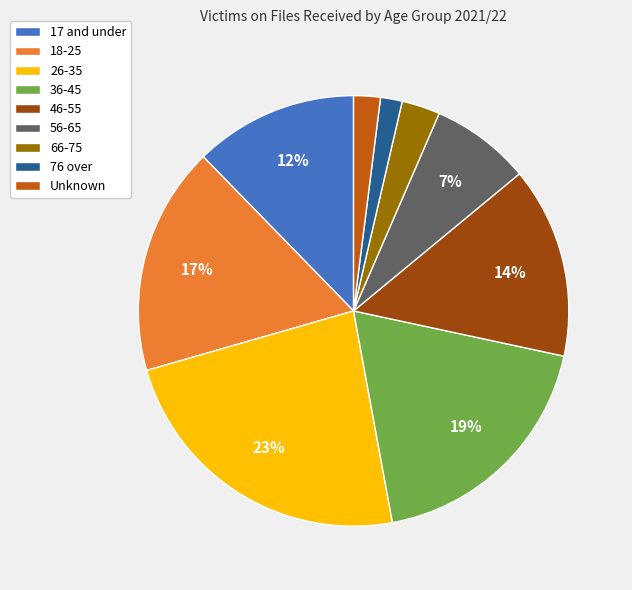

To the nearest percent, what percentage of the pie is 76 over?

2%